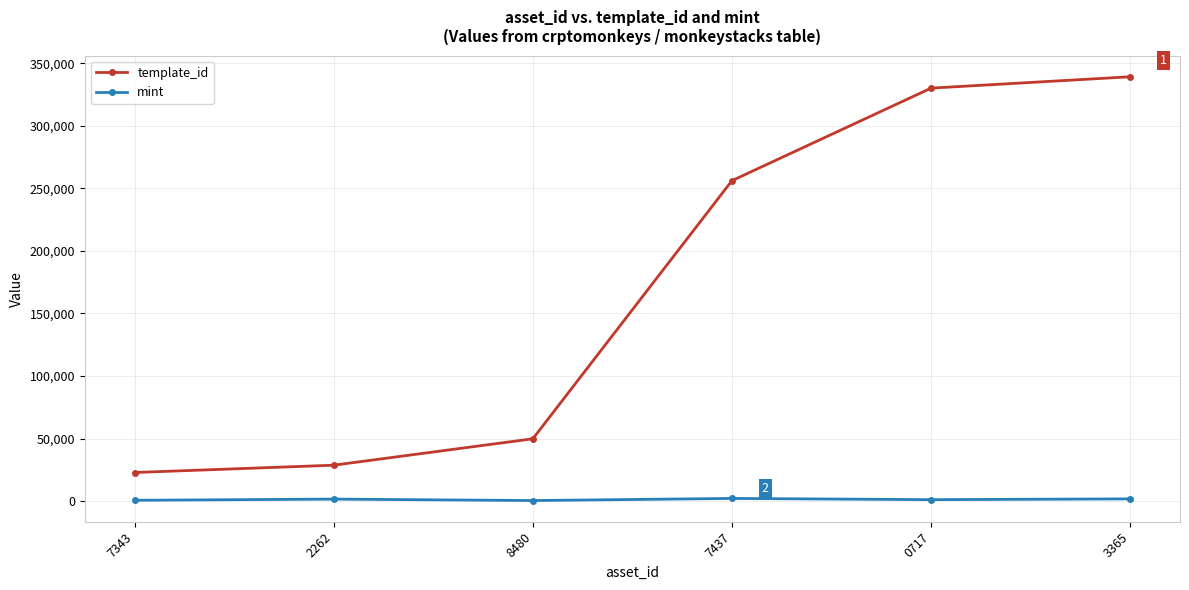

Is the value of template_id at 7437 greater than the value of mint at 8480?

Yes